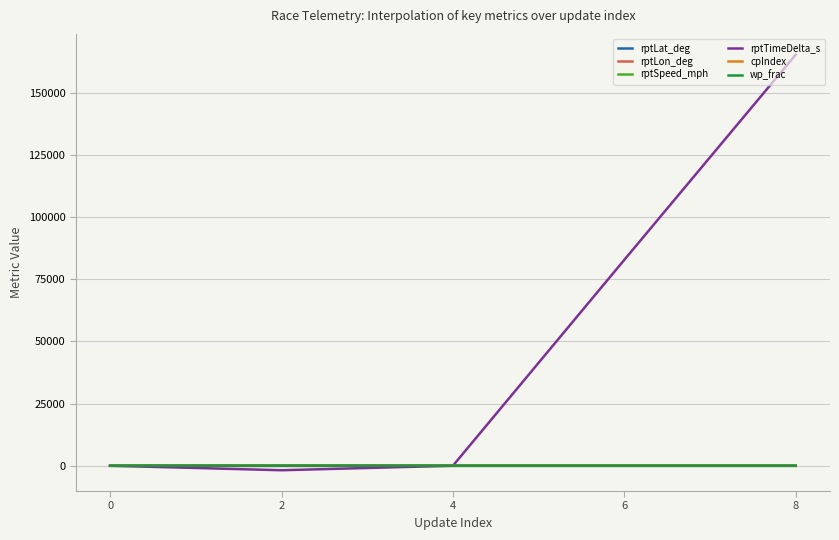

How many values in the rptLon_deg series are below -94?

3